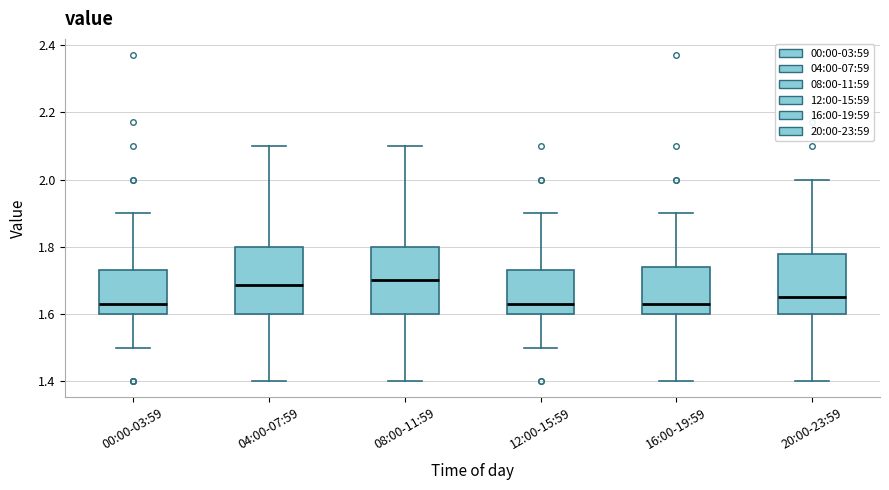

Reading left to right, transcribe this box plot: for each box, give where its median line is, the range the box spans, and where its two whiskers end, as read against the y-axis. The values are not printed on the chart, so give them approximately, as read against the axis.

00:00-03:59: median 1.64, box 1.60 to 1.74, whiskers 1.50 to 1.90
04:00-07:59: median 1.68, box 1.60 to 1.80, whiskers 1.40 to 2.10
08:00-11:59: median 1.70, box 1.60 to 1.80, whiskers 1.40 to 2.10
12:00-15:59: median 1.64, box 1.60 to 1.74, whiskers 1.50 to 1.90
16:00-19:59: median 1.64, box 1.60 to 1.74, whiskers 1.40 to 1.90
20:00-23:59: median 1.66, box 1.60 to 1.78, whiskers 1.40 to 2.00